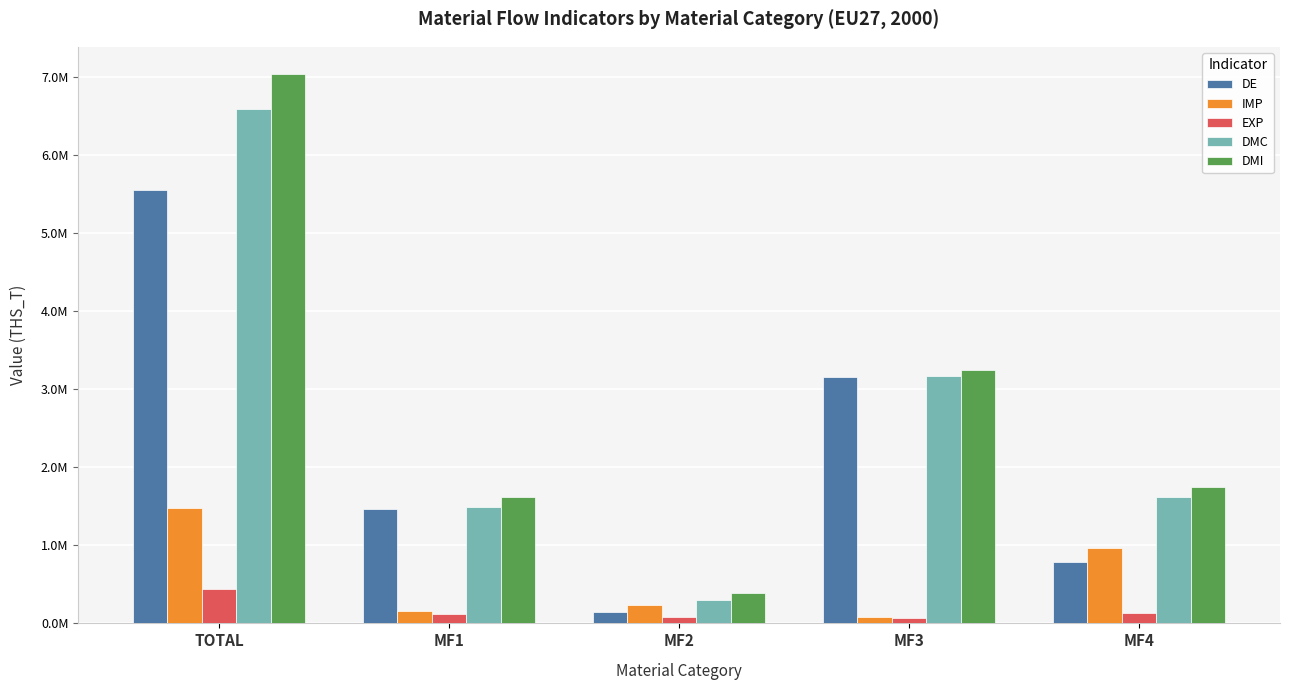

At which label does DE first exceed 1467311?

TOTAL